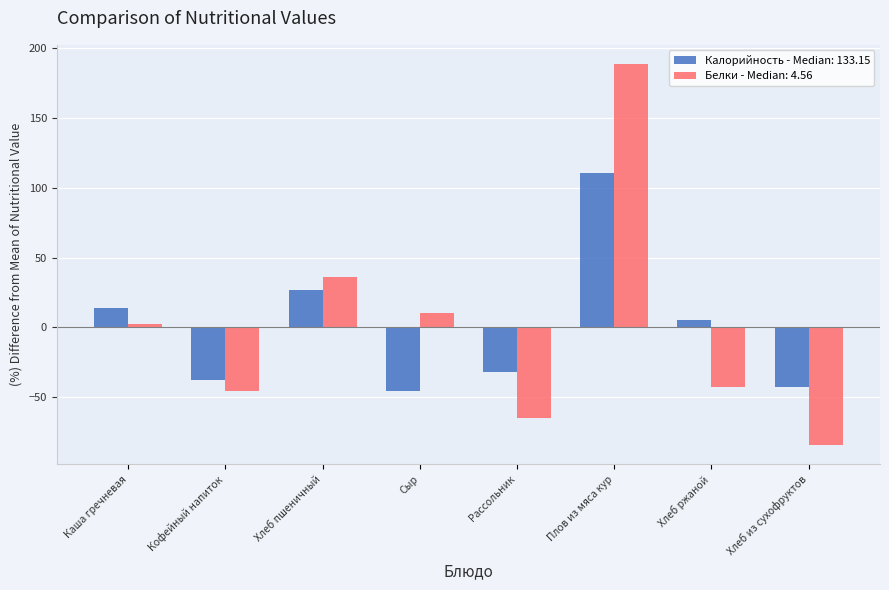

What is the maximum value shown in the chart?

188.6